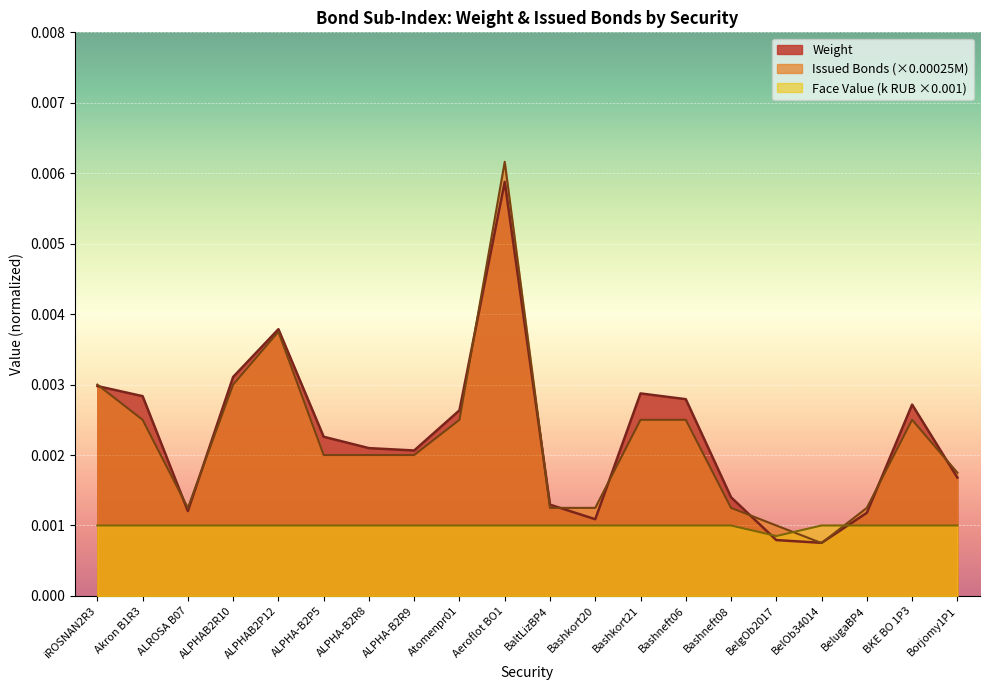

The value of Number of issued bonds (M) at ALPHA-B2R9 is 0.0. True or false?

True